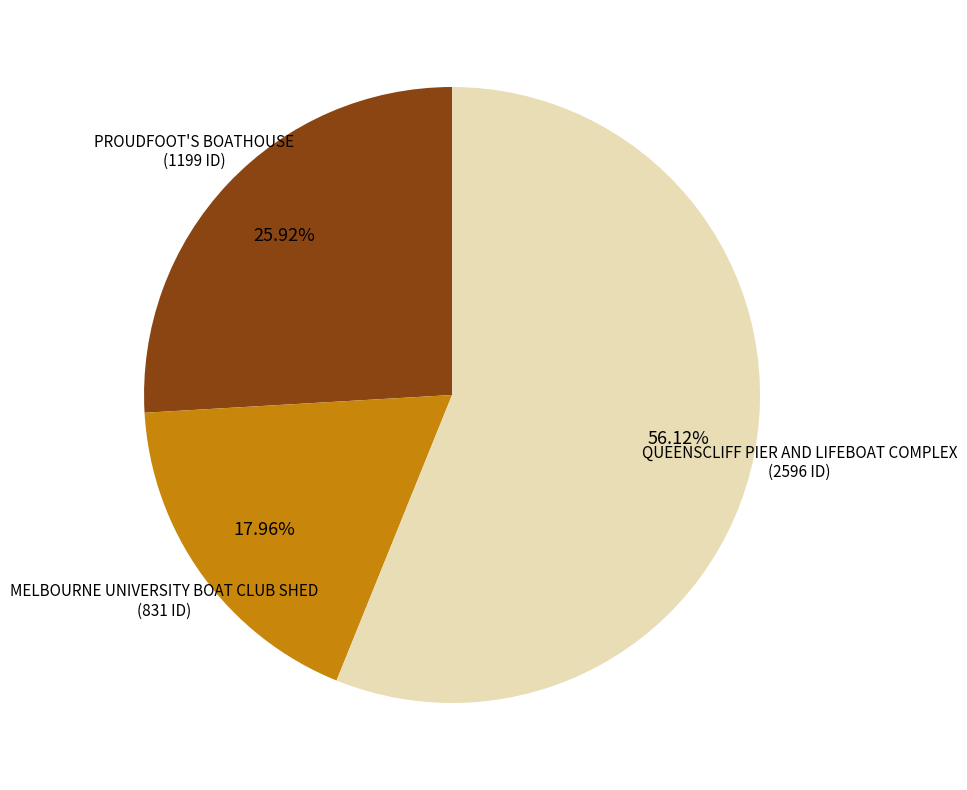

True or false: PROUDFOOT'S BOATHOUSE accounts for 38% of the total.

False